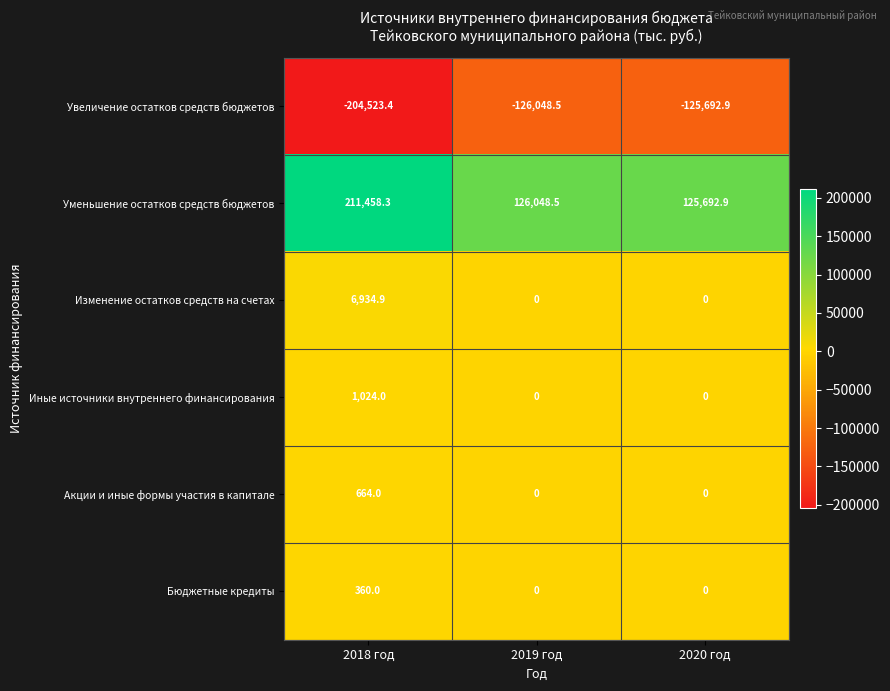

Reading right to left, list all the values displayed in this chart.

Увеличение остатков средств бюджетов: -125692.9	-126048.5	-204523.4
Уменьшение остатков средств бюджетов: 125692.9	126048.5	211458.3
Изменение остатков средств на счетах: 0.0	0.0	6934.9
Иные источники внутреннего финансирования: 0.0	0.0	1024.0
Акции и иные формы участия в капитале: 0.0	0.0	664.0
Бюджетные кредиты: 0.0	0.0	360.0